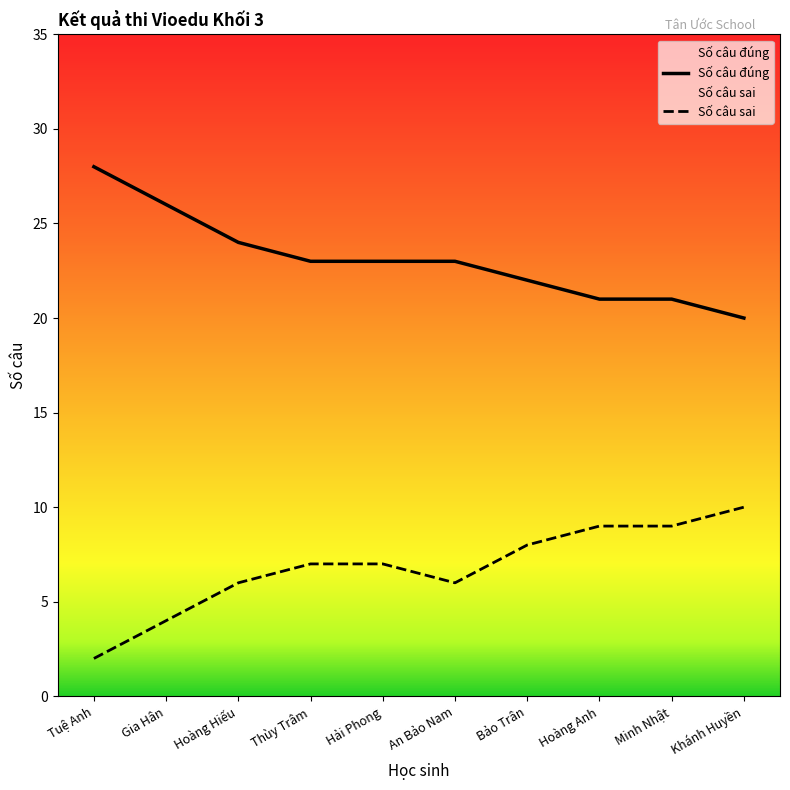

True or false: Số câu đúng has more than 2 interior local peaks.

False